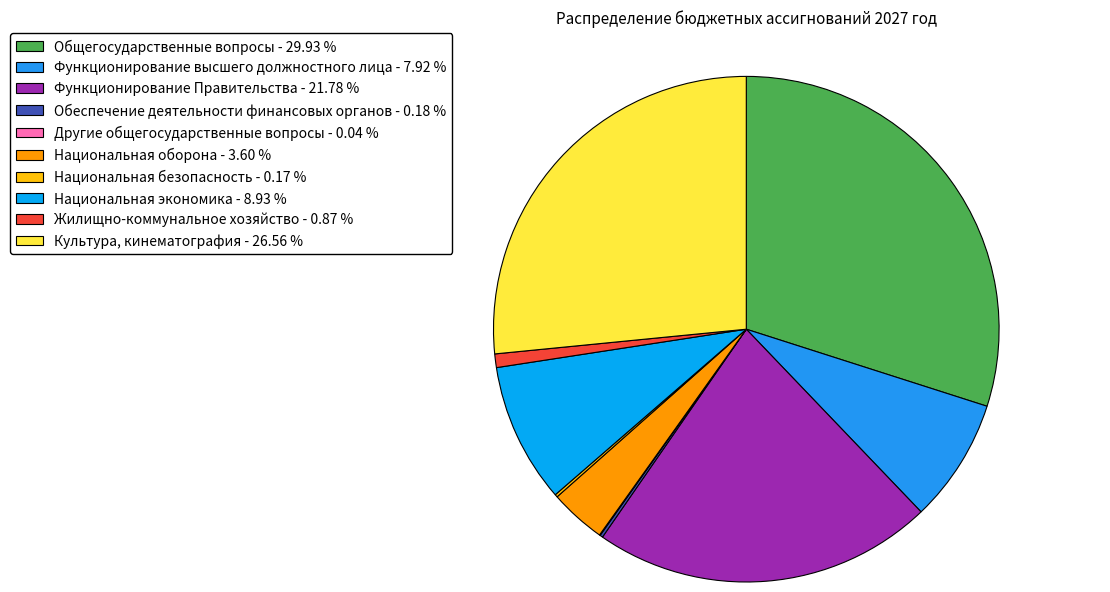

How many slices are in this pie chart?

10